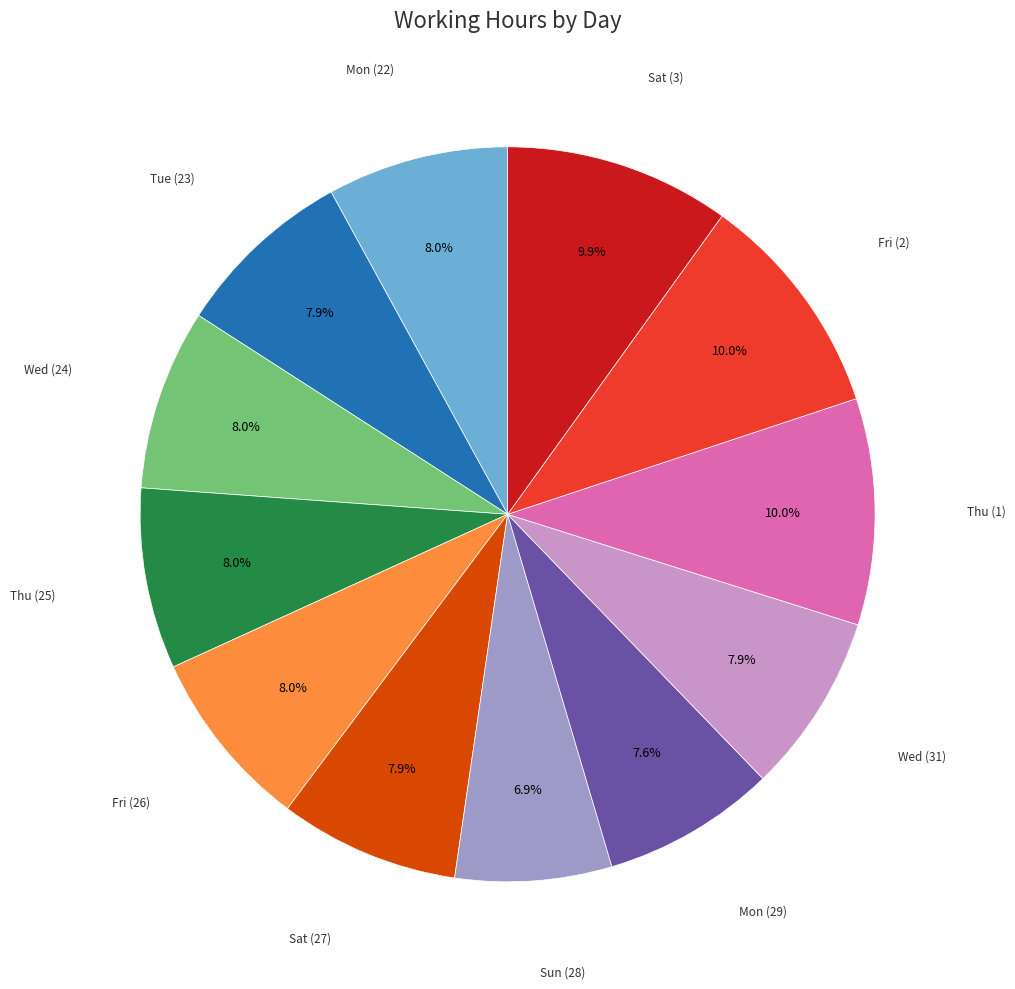

To the nearest percent, what is the difference between the largest and smallest slice percentages?

3%